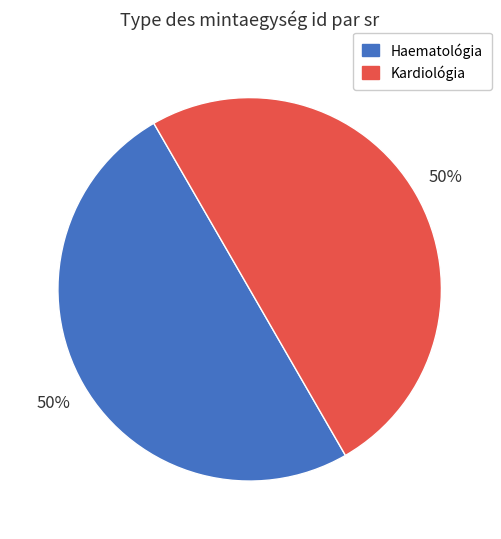

To the nearest percent, what is the average slice percentage?

50%